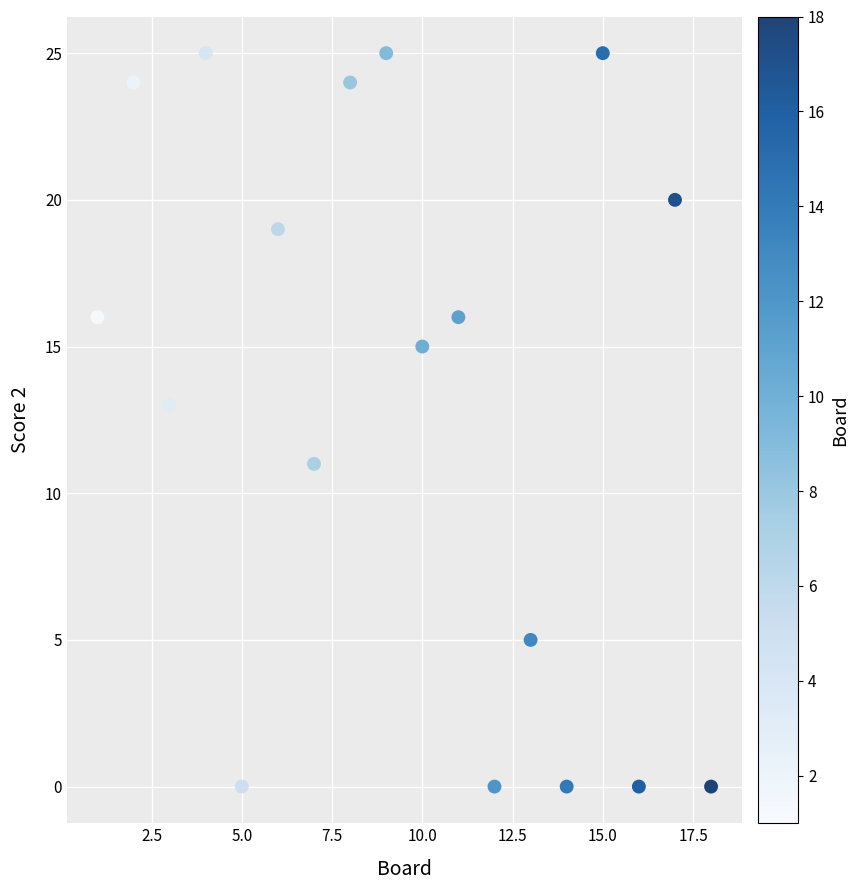

What is the range of Y values (max minus min)?

25